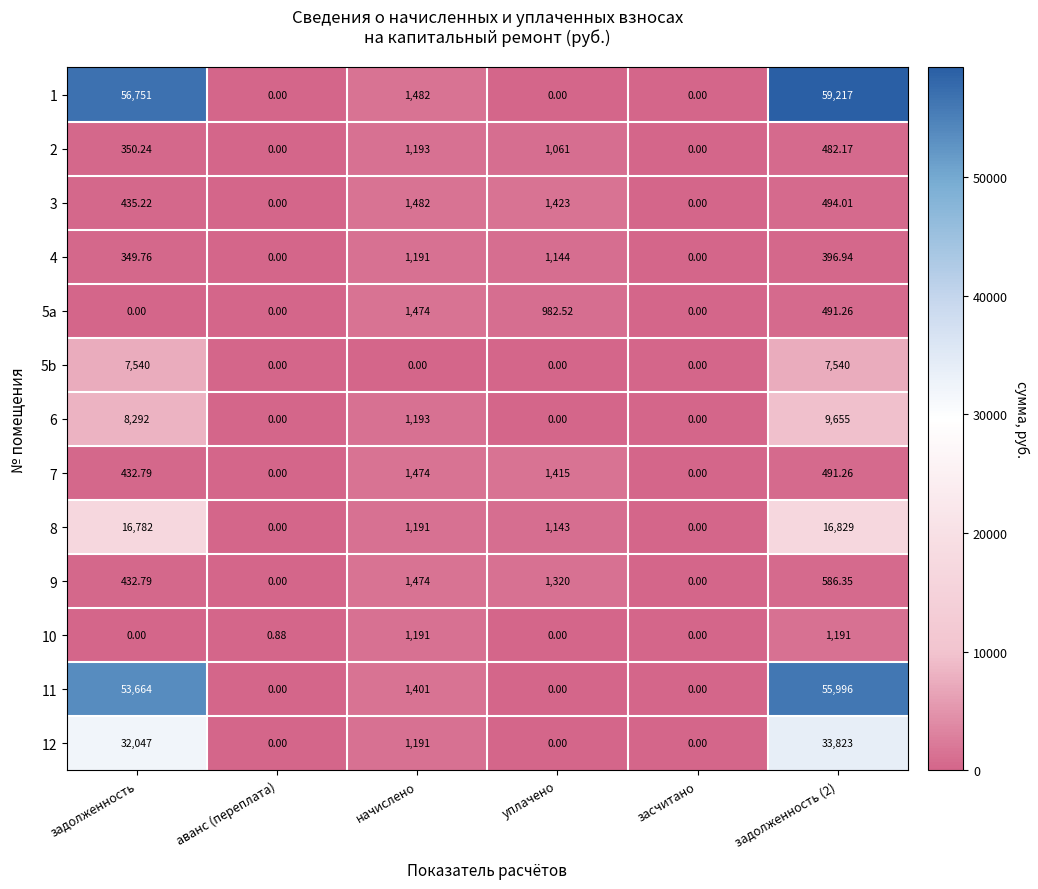

Where does the 6 series first go above 1193?

задолженность